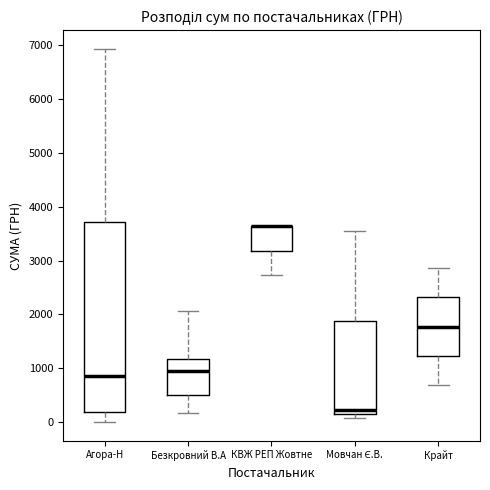

Reading left to right, transcribe this box plot: for each box, give where its median line is, the range the box spans, and where its two whiskers end, as read against the y-axis. The values are not printed on the chart, so give them approximately, as read against the axis.

Агора-Н: median 900, box 200 to 3700, whiskers 0 to 6900
Безкровний В.А: median 1000, box 500 to 1200, whiskers 200 to 2100
КВЖ РЕП Жовтне: median 3600 (drawn on the box's upper edge), box 3200 to 3600, whiskers 2700 to 3600
Мовчан Є.В.: median 200, box 100 to 1900, whiskers 100 (just below the box's lower edge) to 3600
Крайт: median 1800, box 1200 to 2300, whiskers 700 to 2900